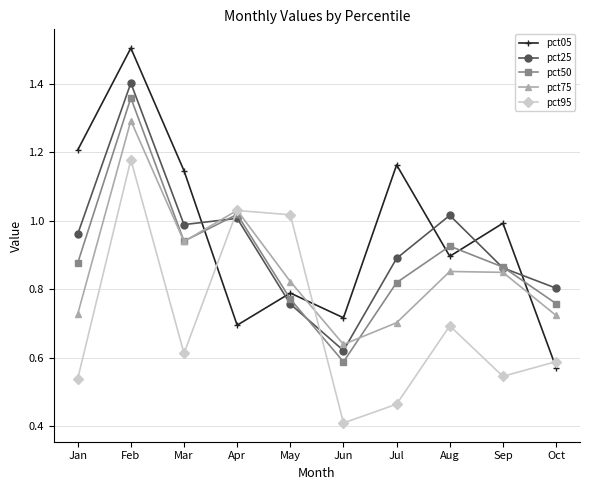

Does the chart display data point markers on the line(s)?

Yes